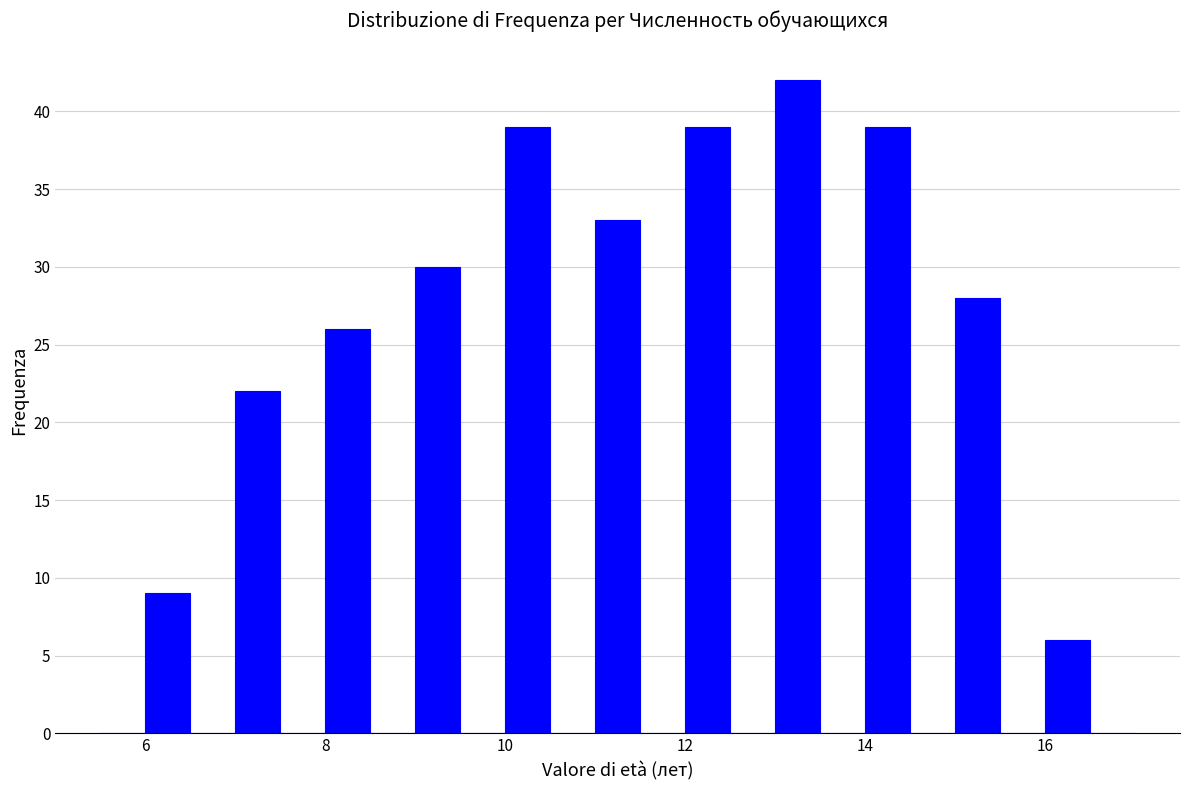

Read against the x-axis, roughly where is the centre of the tallest bar?

13.2